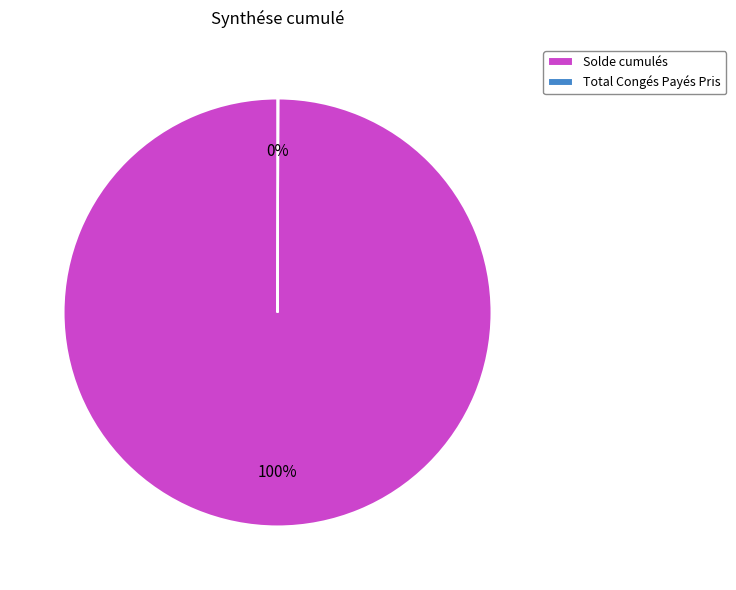

Which category accounts for the majority?

Solde cumulés